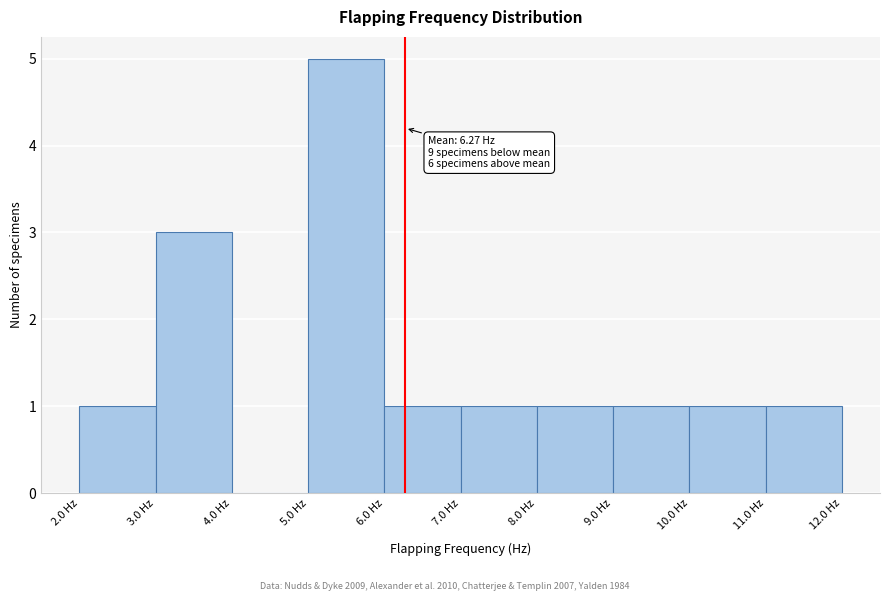

Over which range of the x-axis is the bar tallest?

5 to 6